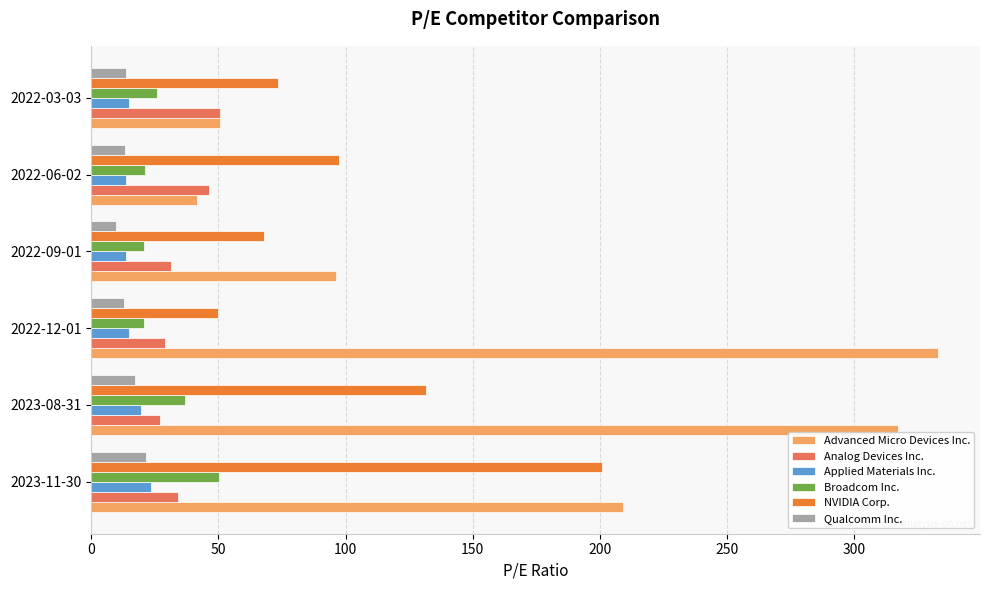

List the labels in order of Advanced Micro Devices Inc. value, smallest first.

2022-06-02, 2022-03-03, 2022-09-01, 2023-11-30, 2023-08-31, 2022-12-01